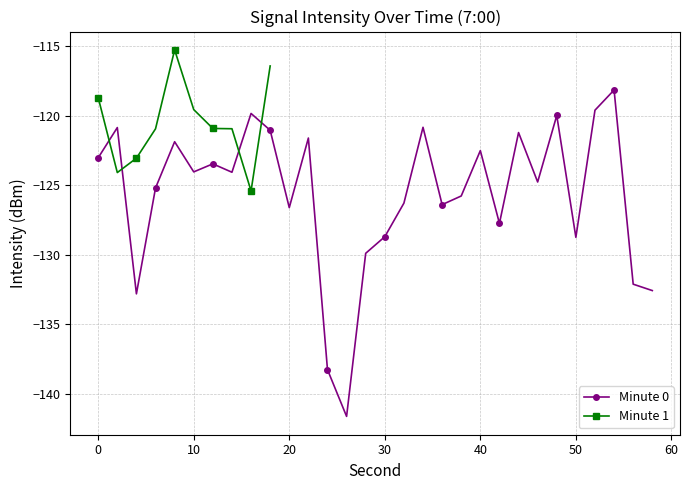

What is the value of the 7:00 point at the 15th from the left?

-129.9